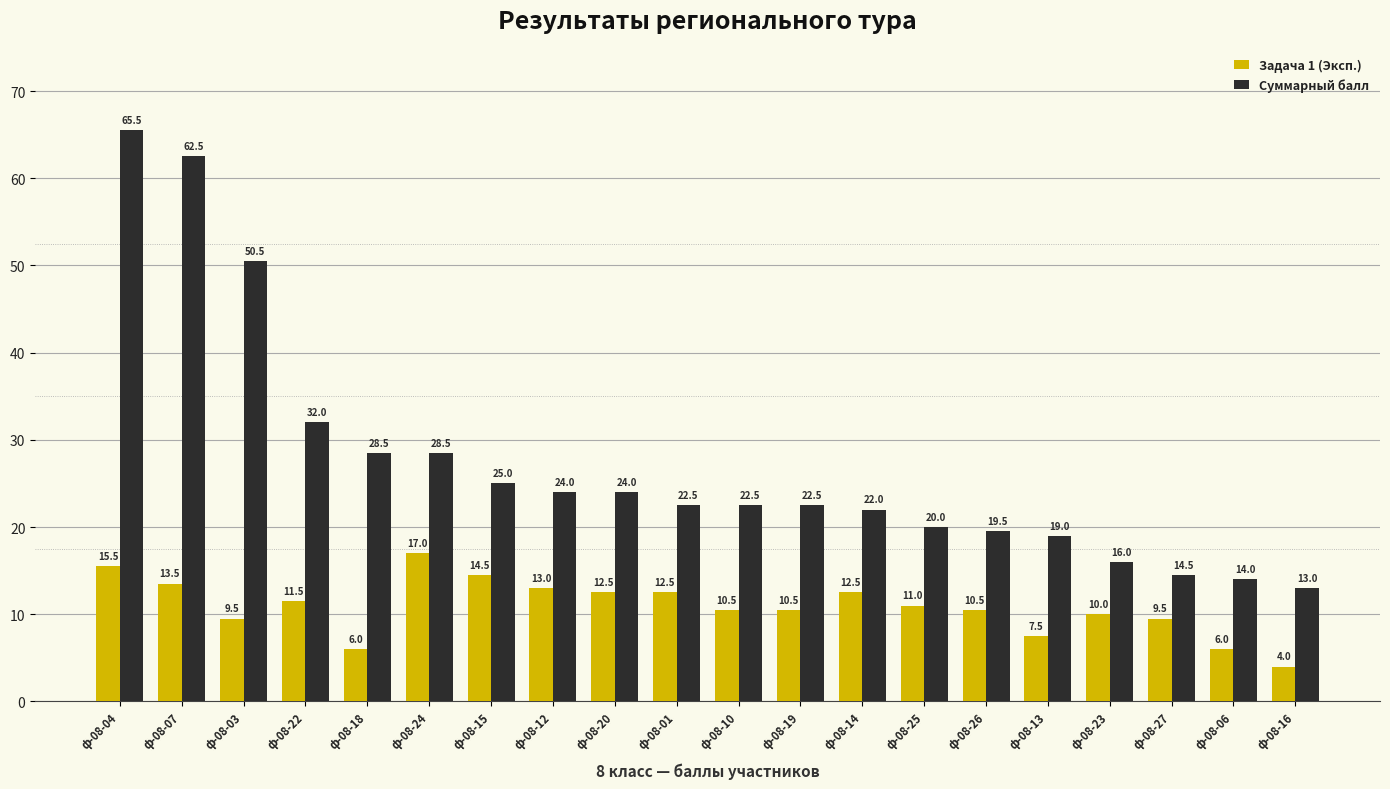

Which series has the largest total across all categories?

Суммарный балл